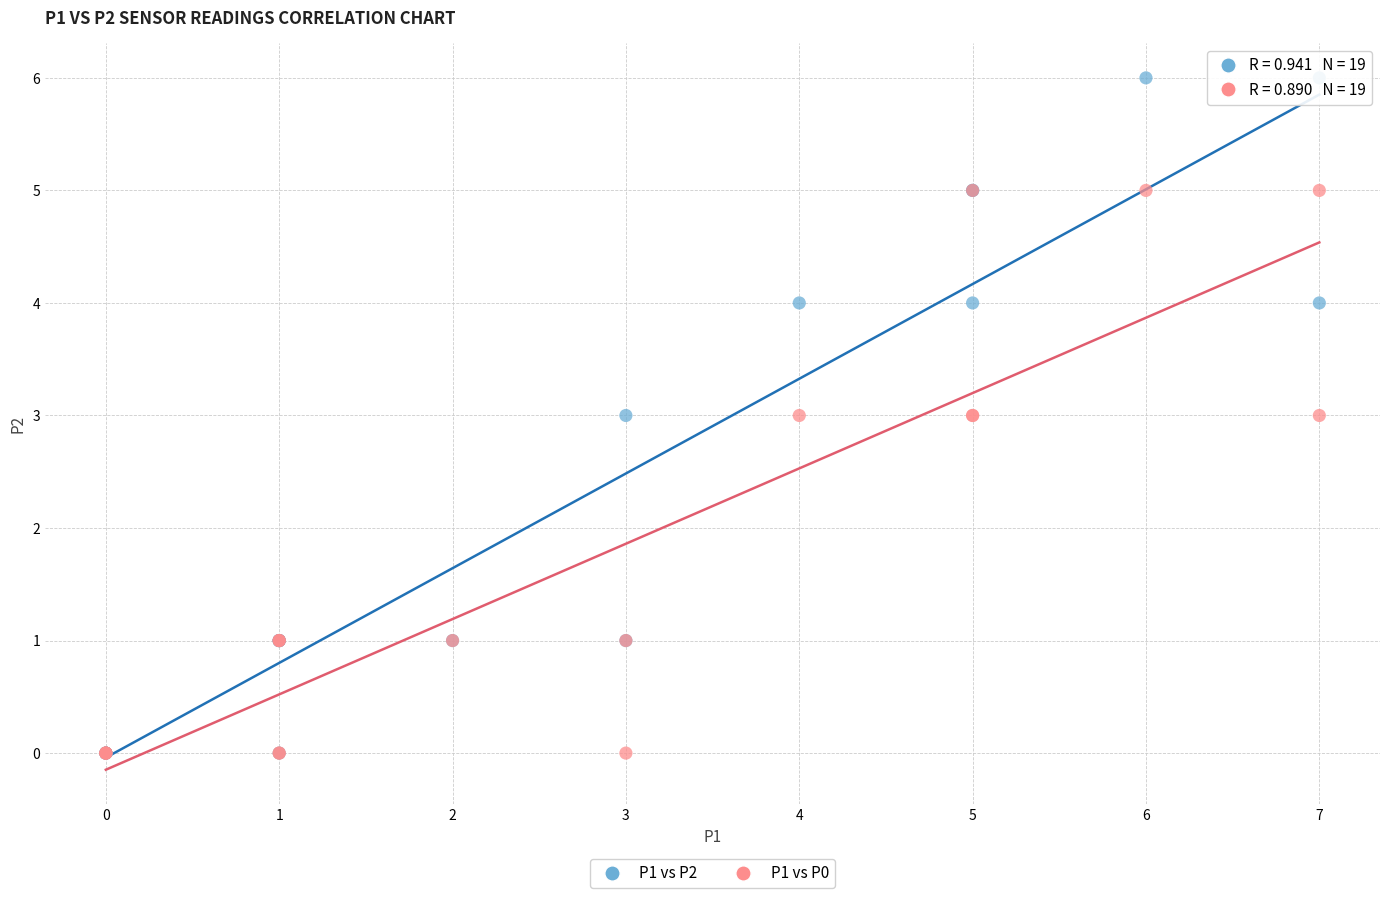

Which series reaches the maximum Y coordinate?

P1 vs P2